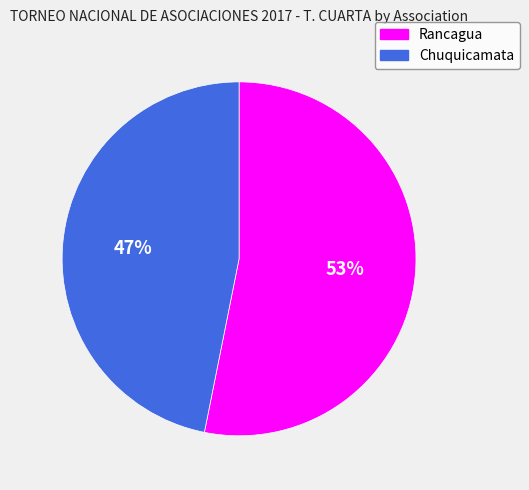

To the nearest percent, what percentage of the pie is Rancagua?

53%